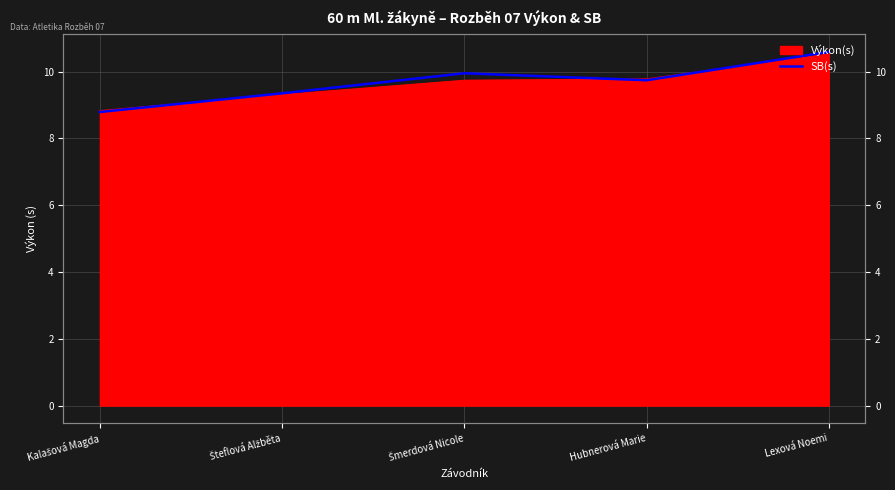

The chart shows a value of 17.1 at Hubnerová Marie. True or false?

False